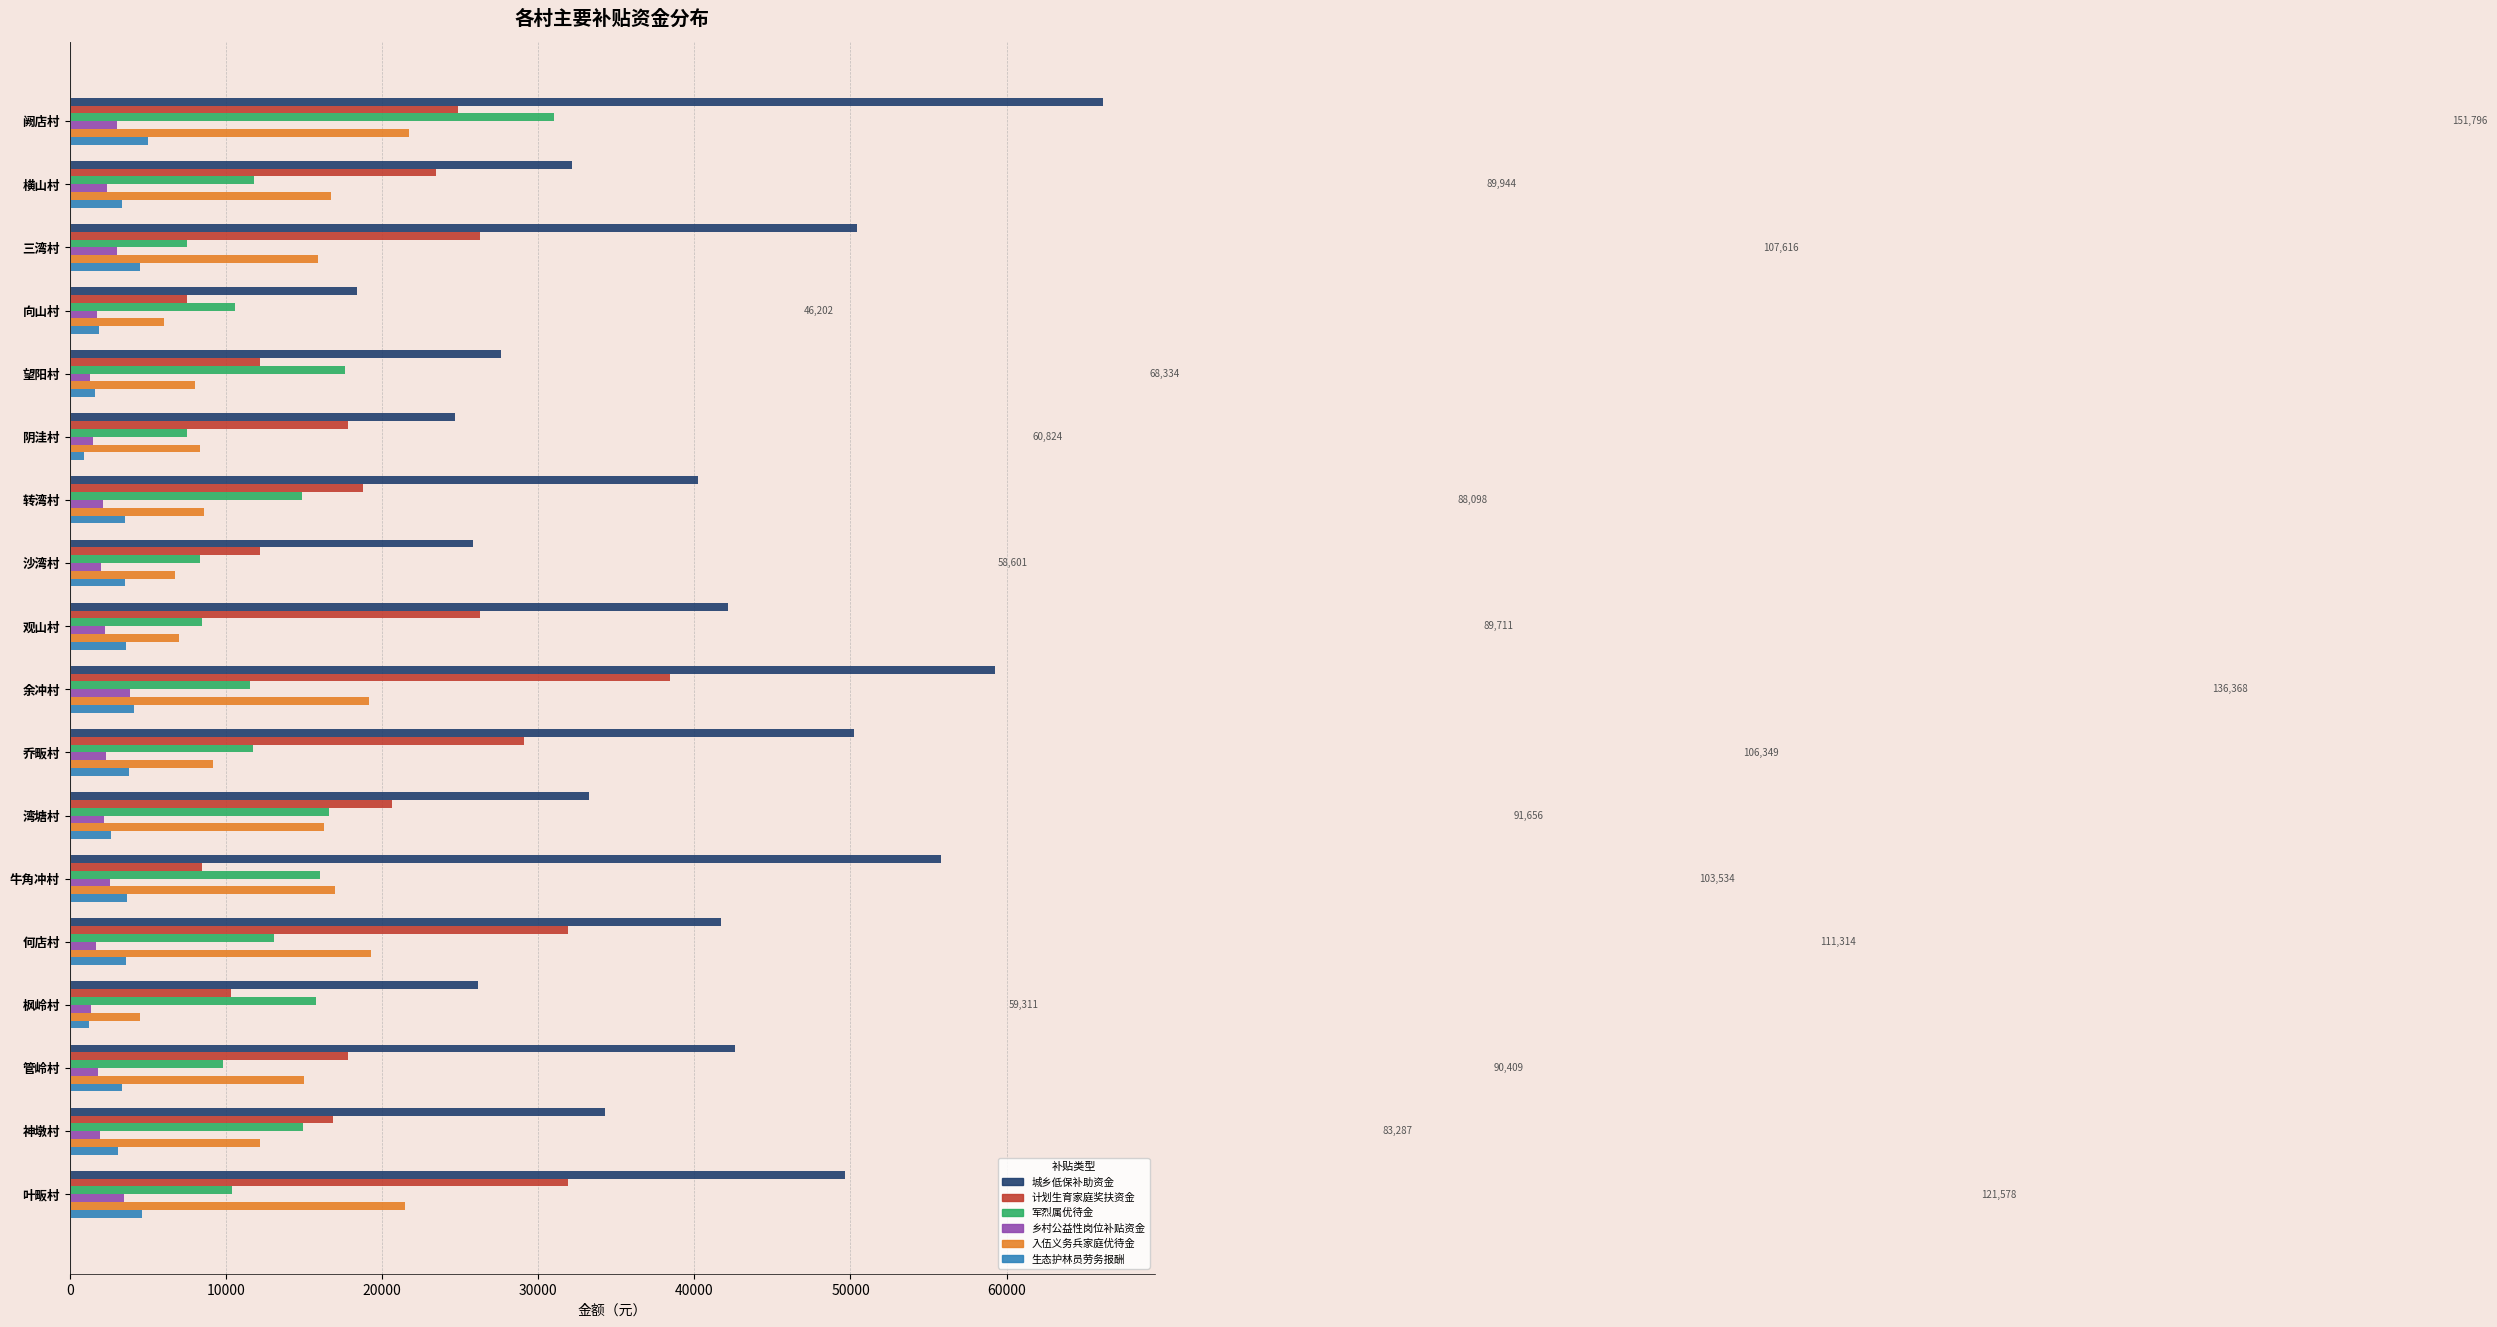

At which label does 计划生育家庭奖扶资金 reach its minimum?

向山村